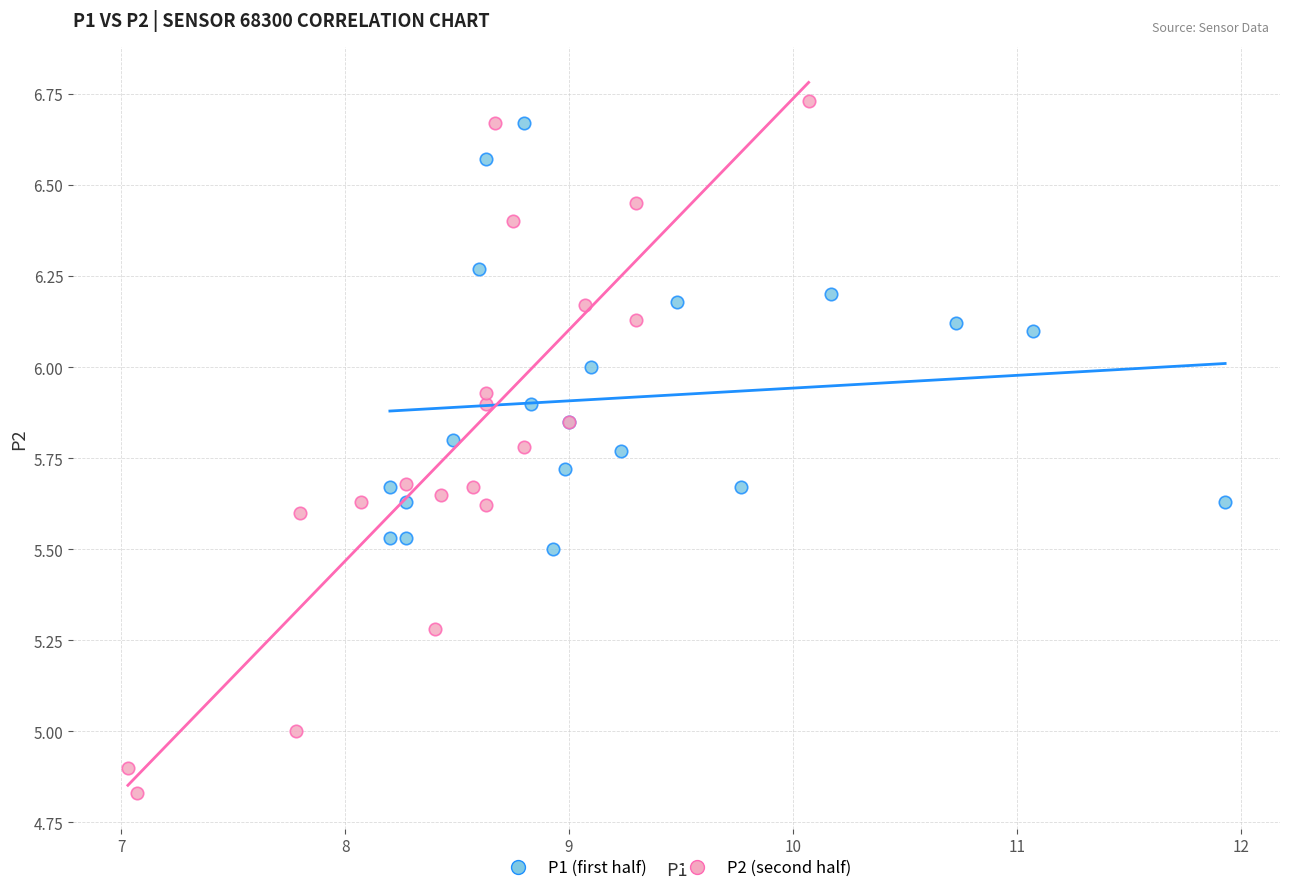

Which series contains the lowest Y value?

P2 (second half)